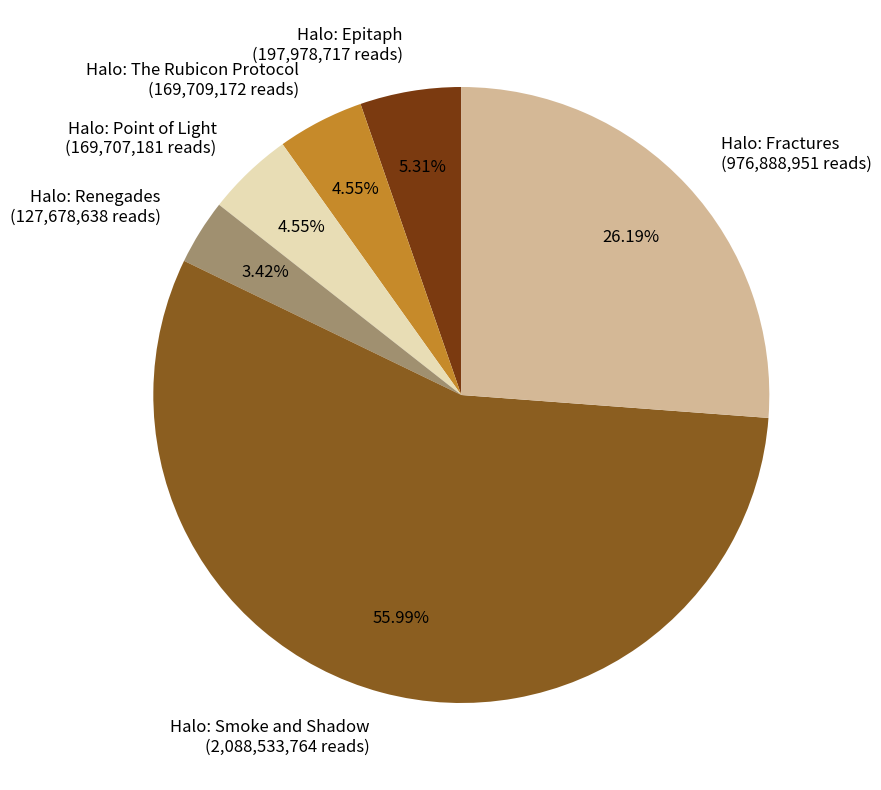

Which category has the biggest portion of the pie?

Halo: Smoke and Shadow